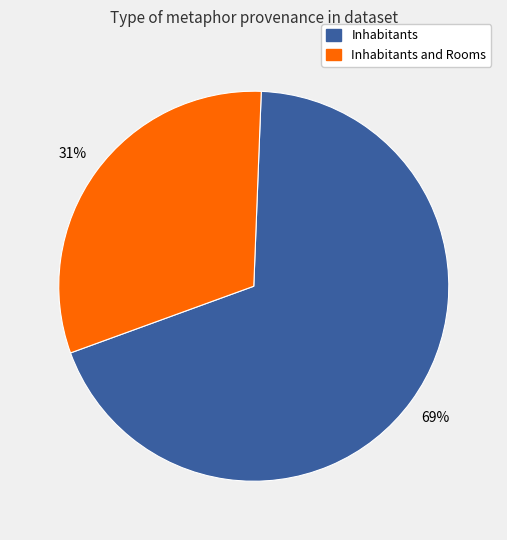

To the nearest percent, what is the average slice percentage?

50%